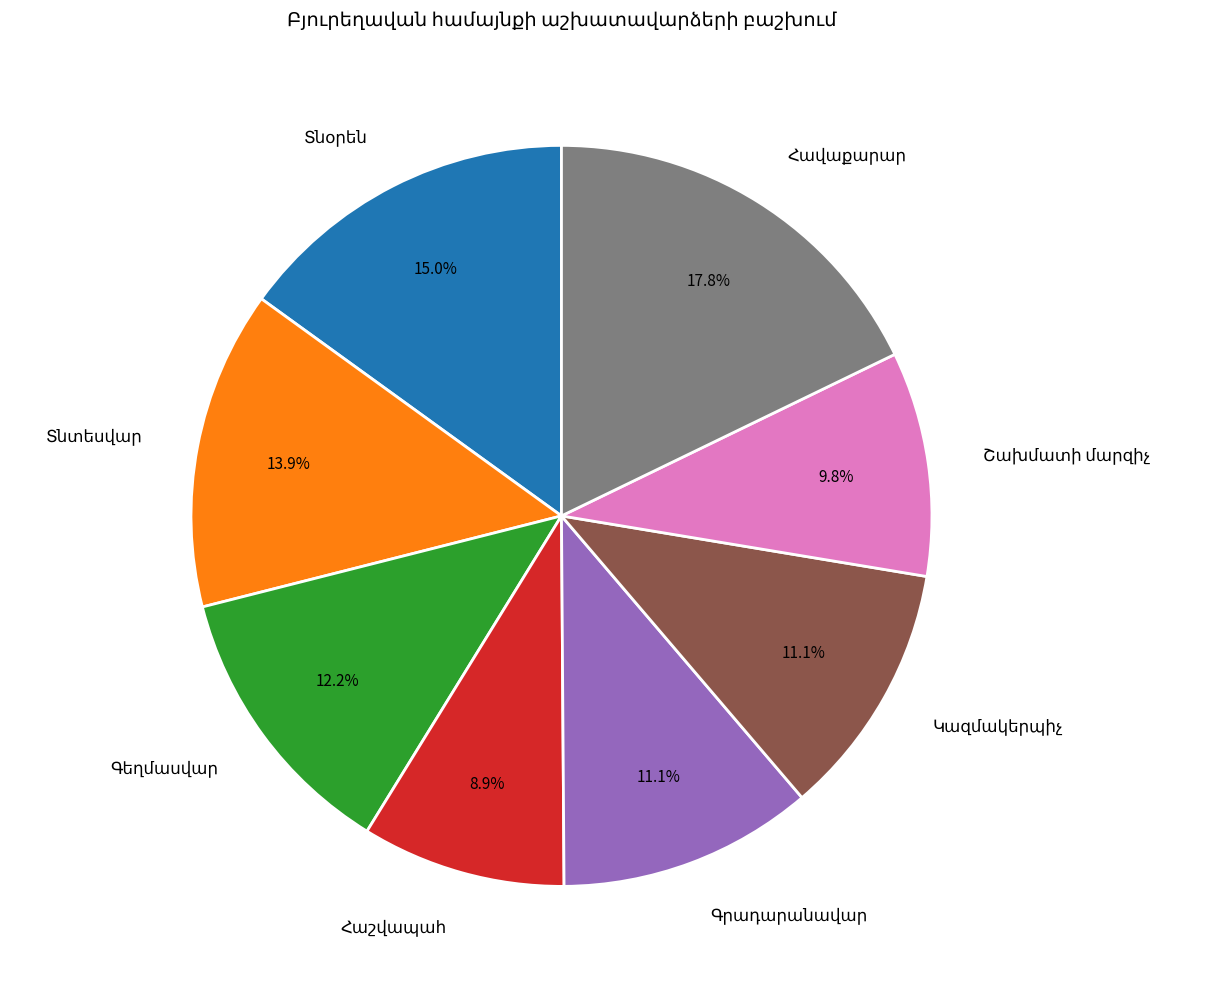

Does any single category account for the majority?

No